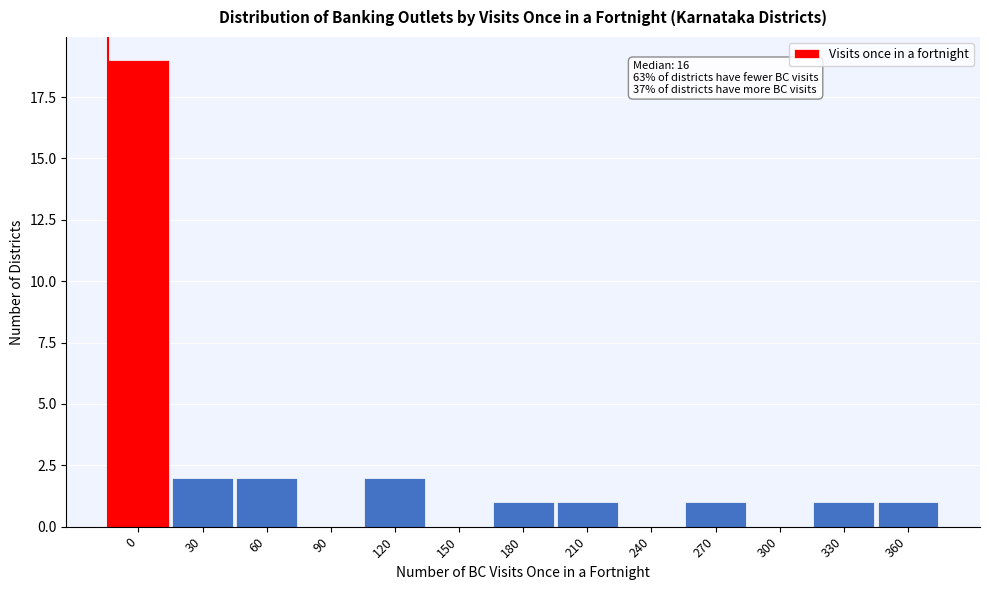

Reading left to right, what are all the values shown in this chart?

0=19	30=2	60=2	90=0	120=2	150=0	180=1	210=1	240=0	270=1	300=0	330=1	360=1